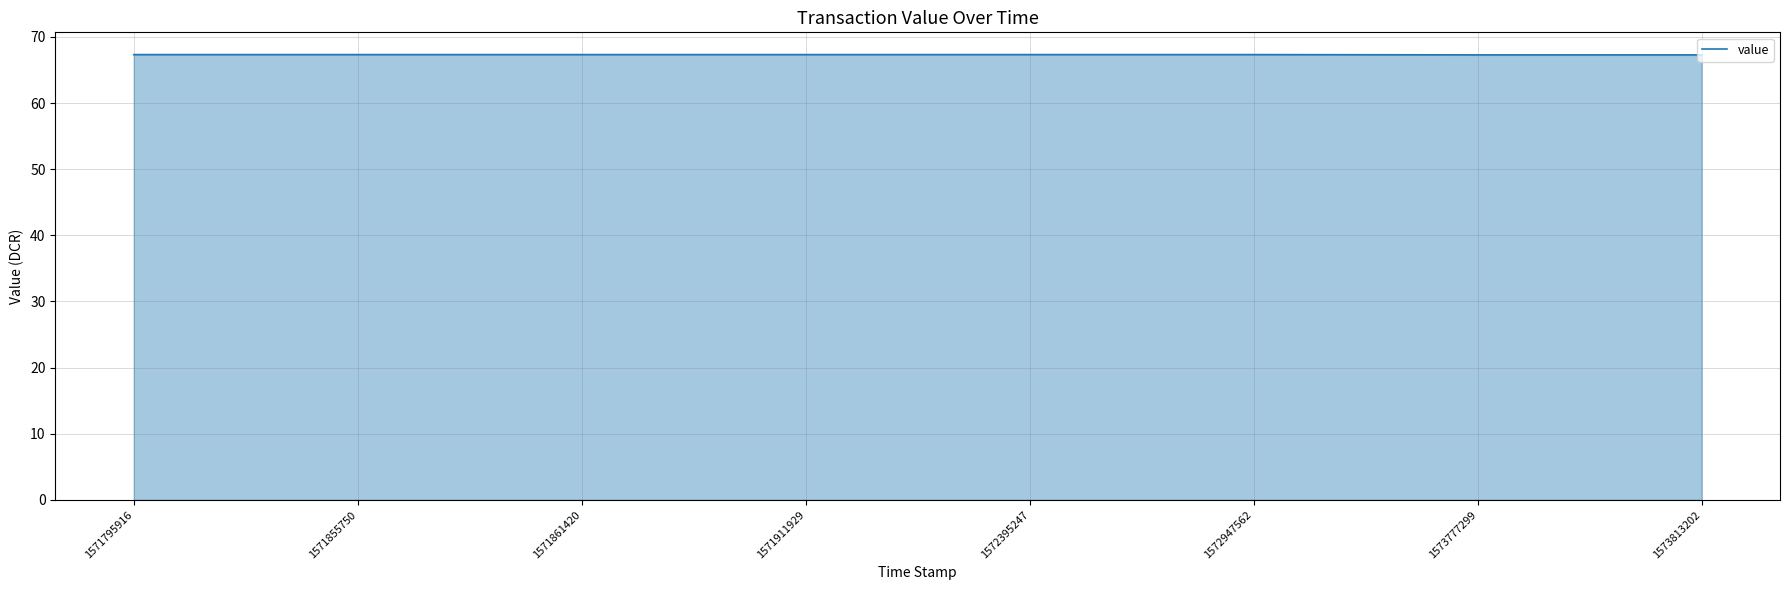

Does the chart display data point markers on the line(s)?

No